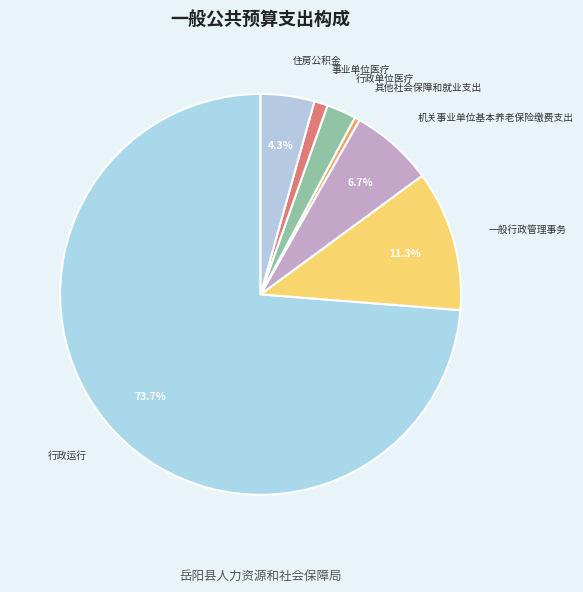

What percentage is the 行政单位医疗 slice, to the nearest percent?

2%